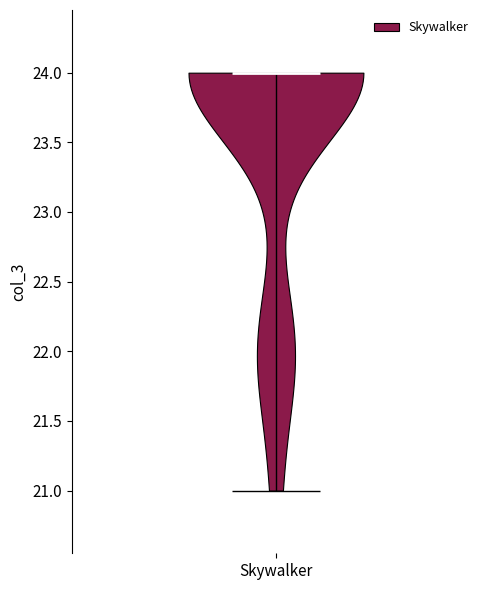

What is the lowest point the violin for Skywalker reaches on the y-axis? The values are not printed on the chart, so give them approximately, as read against the axis.

21